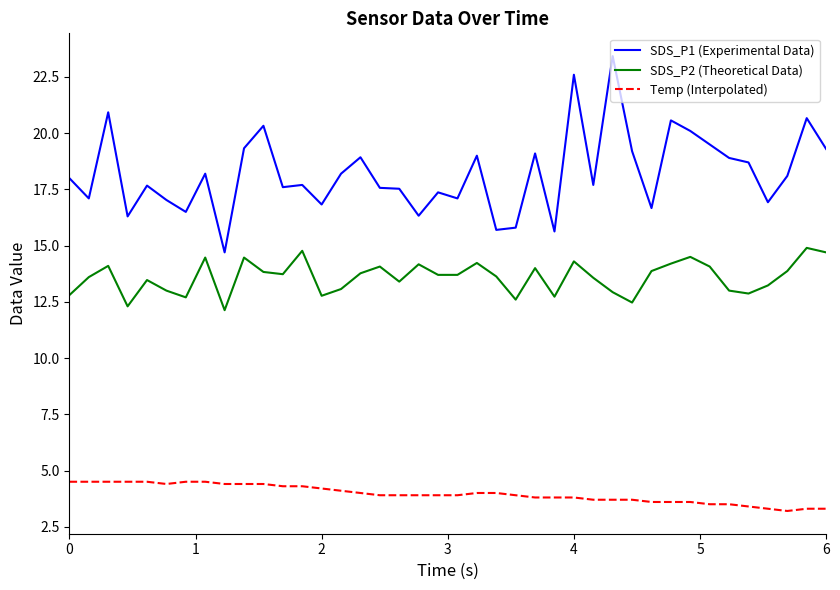

Which series has the largest total across all categories?

SDS_P1 (Experimental Data)